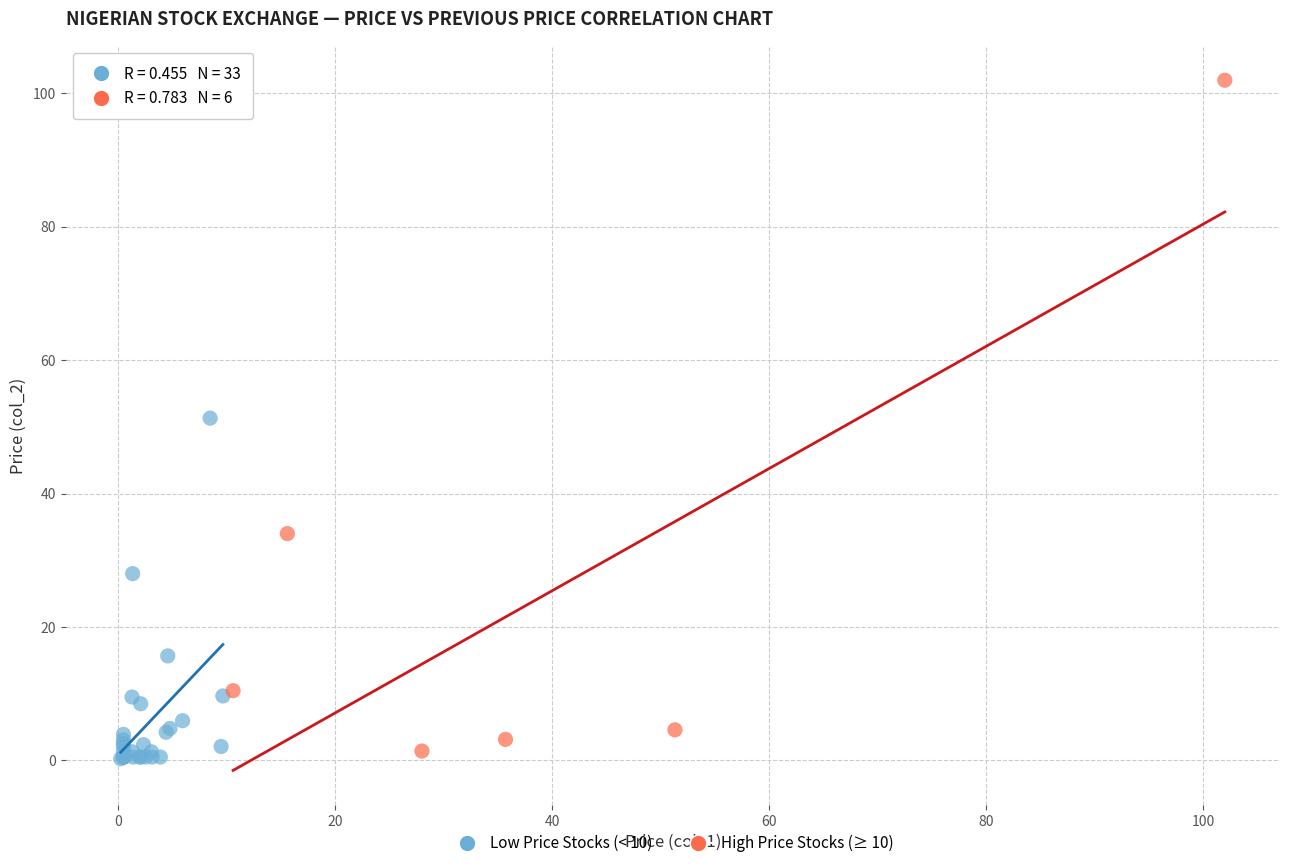

Which series has the largest Y range (max minus min)?

High Price Stocks (≥ 10)